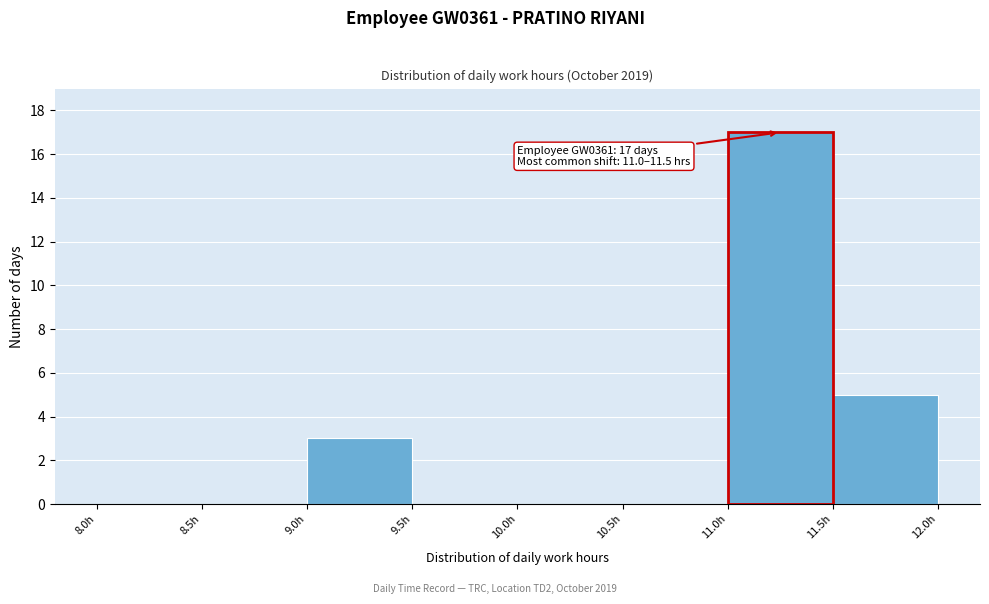

Over which range of the x-axis is the bar tallest?

11.0 to 11.5